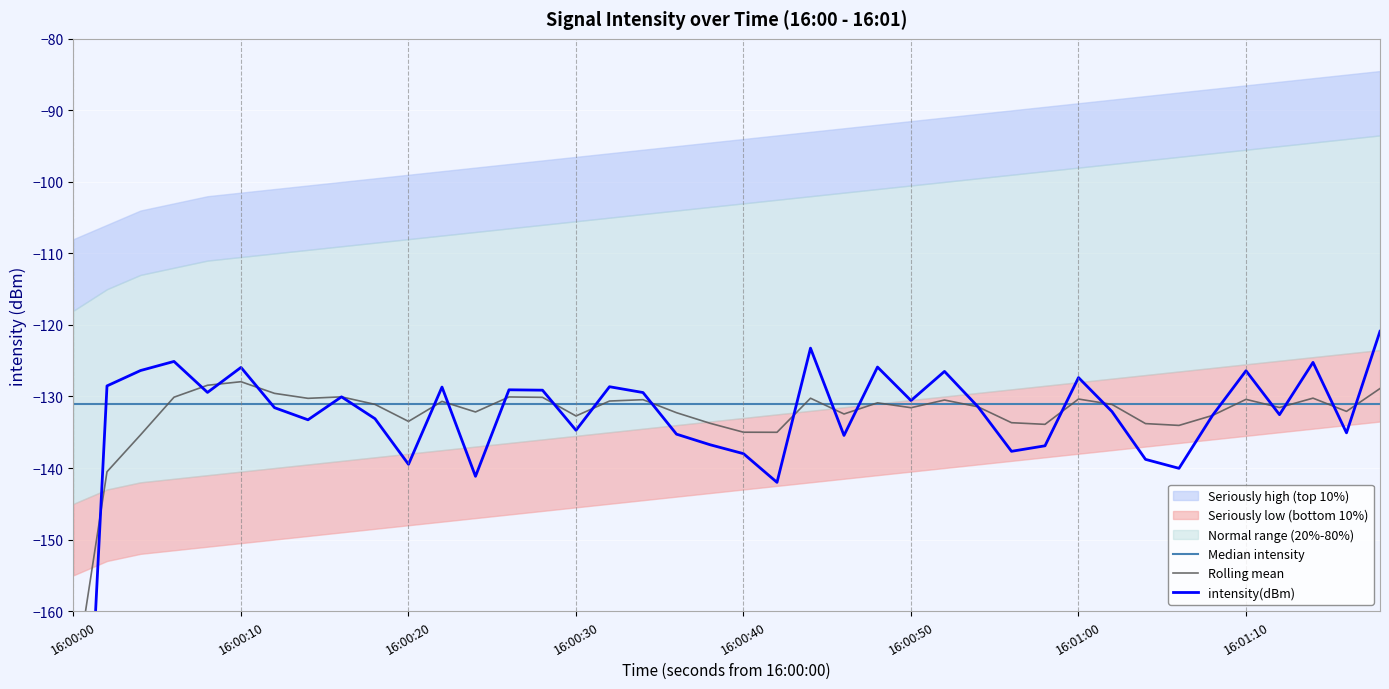

Which series has the largest range (max minus min)?

intensity(dBm)